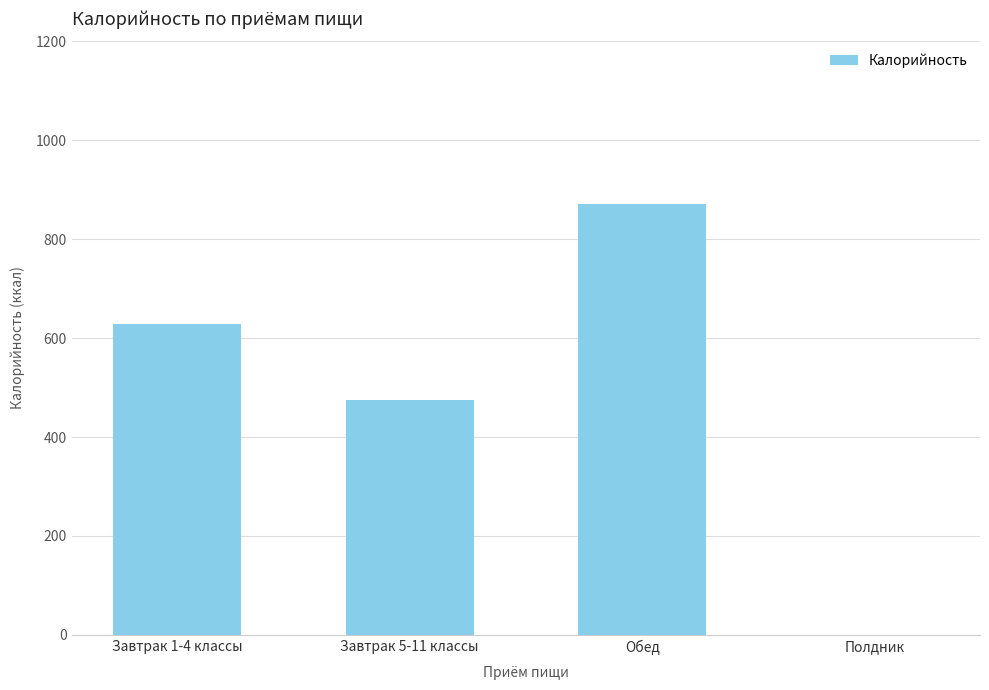

True or false: the data shows -451.5 at Полдник.

False